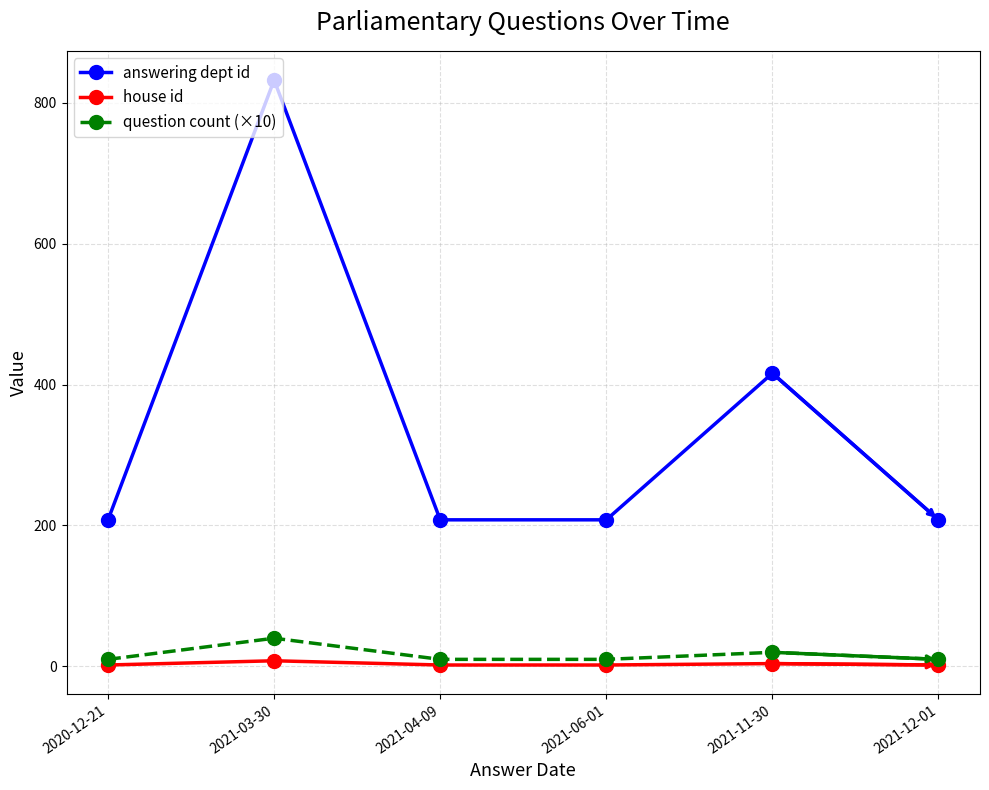

How many house id values are between 2 and 4?

5